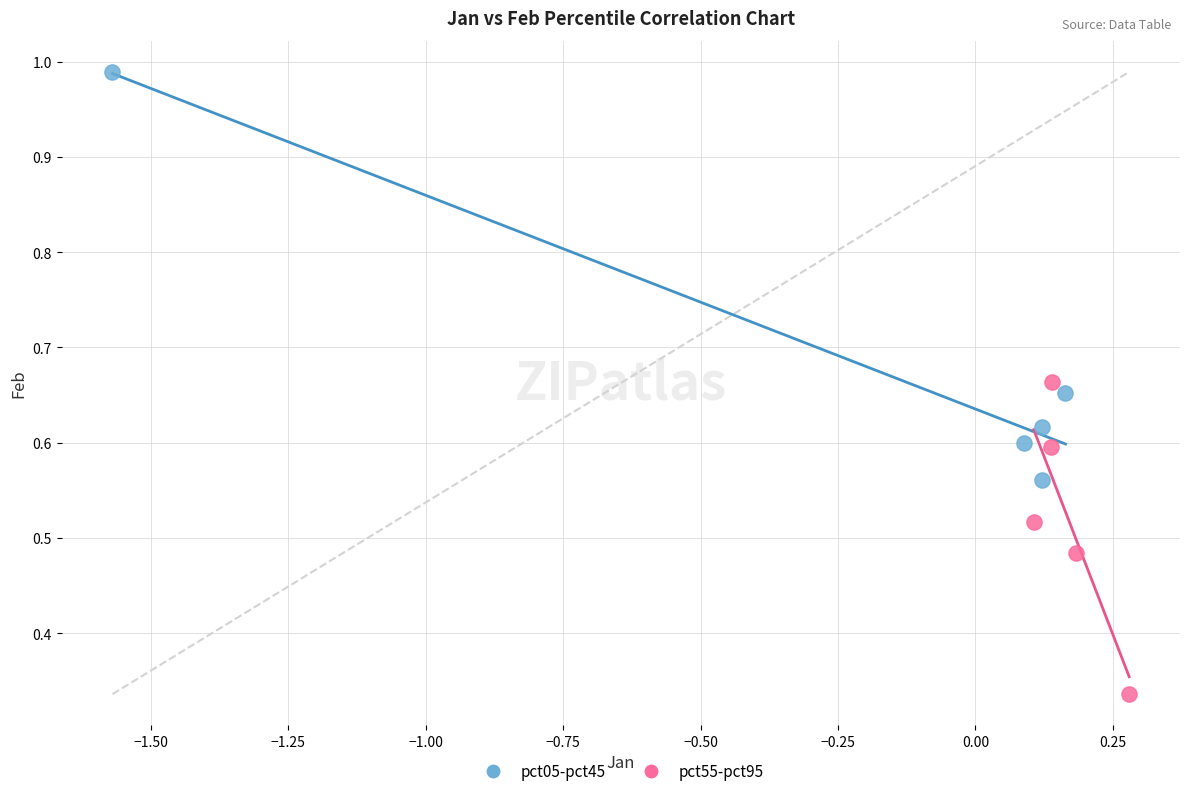

Which series reaches the minimum Y coordinate?

pct55-pct95